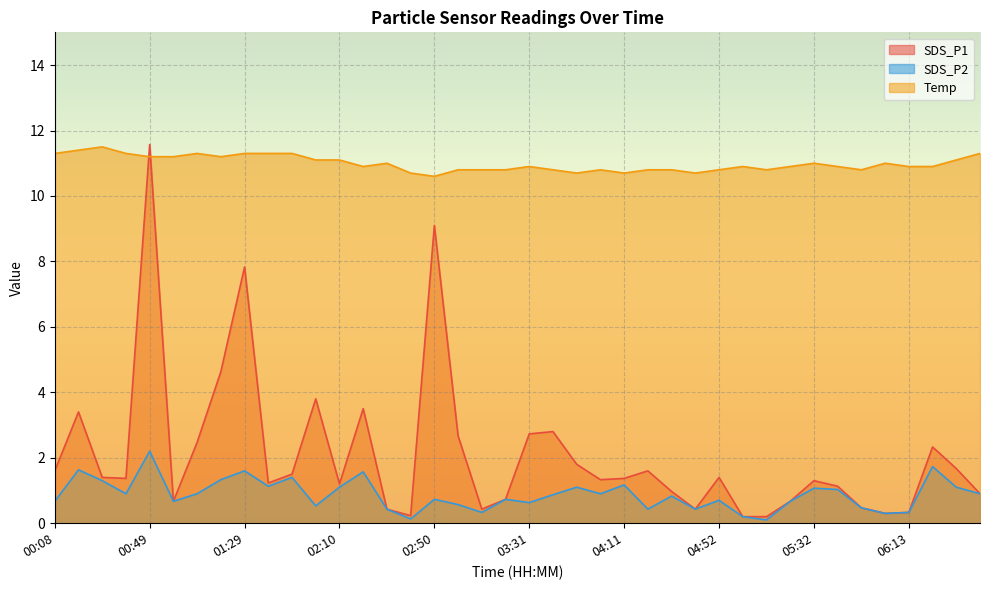

At how many categories does at least one series exceed 2?

40